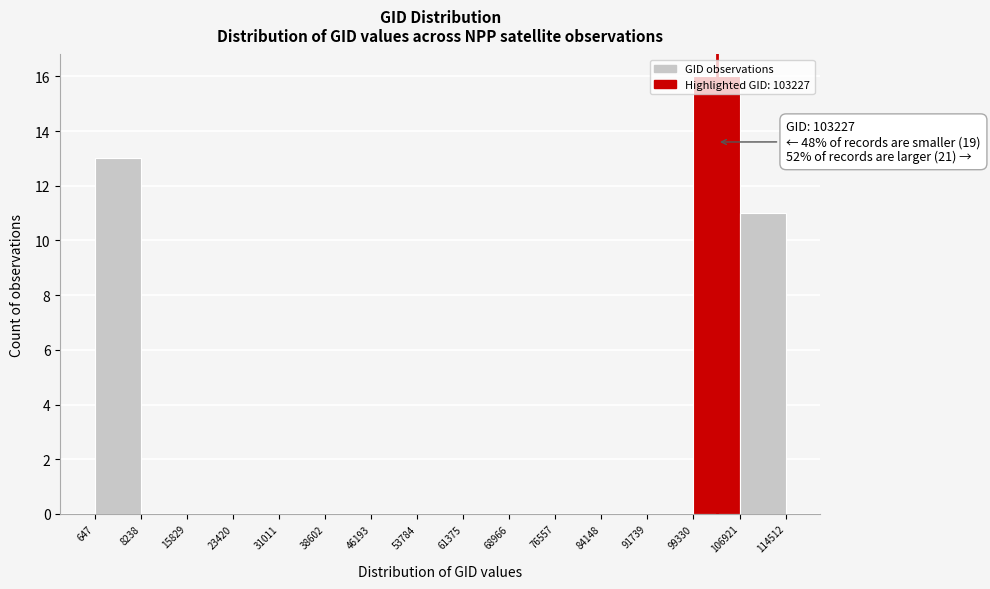

Which range on the x-axis has the tallest bar?

99330 to 106921